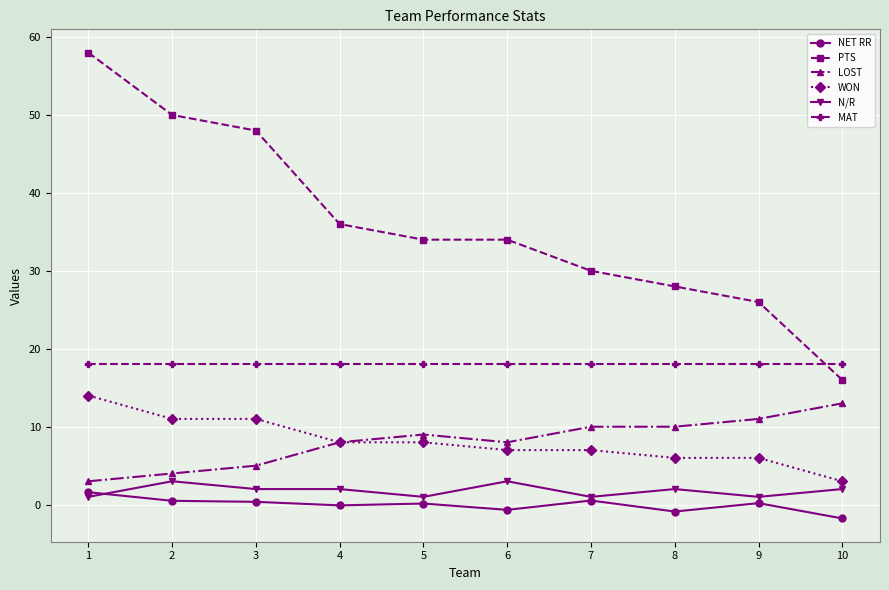

True or false: MAT and LOST intersect in this chart.

False